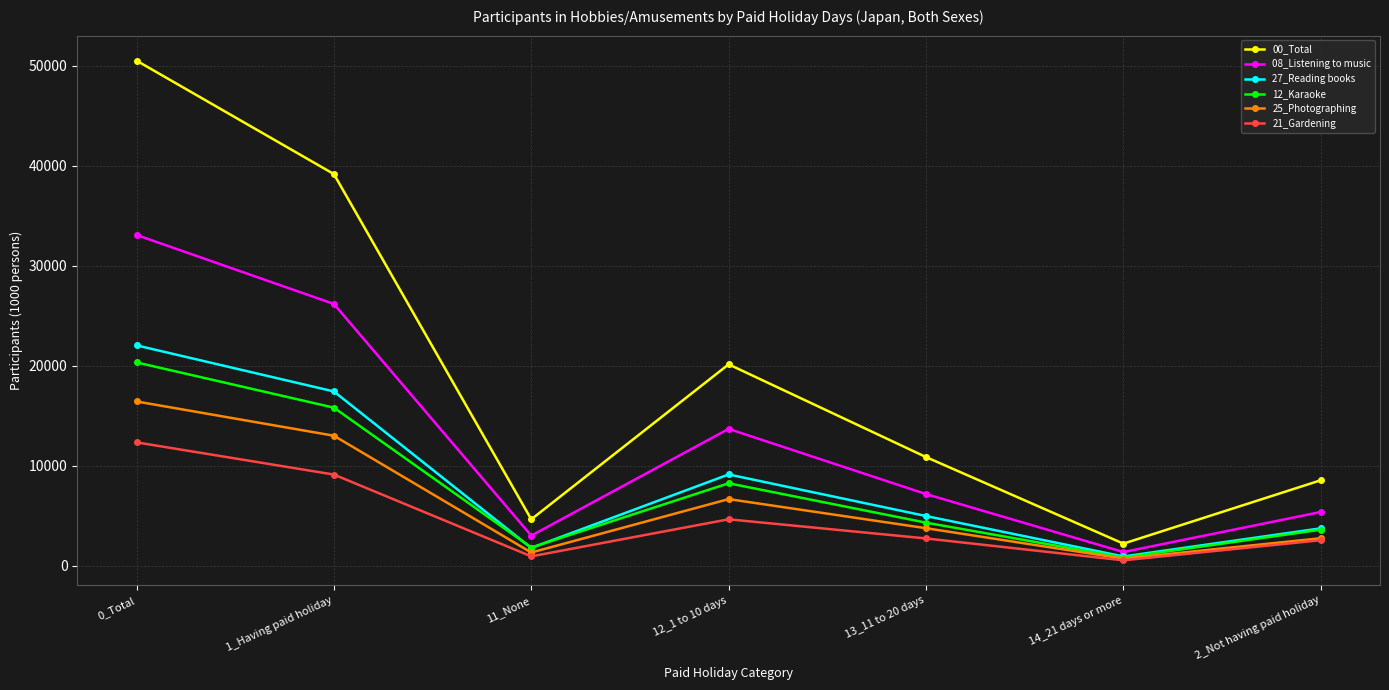

At which label does 12_Karaoke first exceed 4311?

0_Total